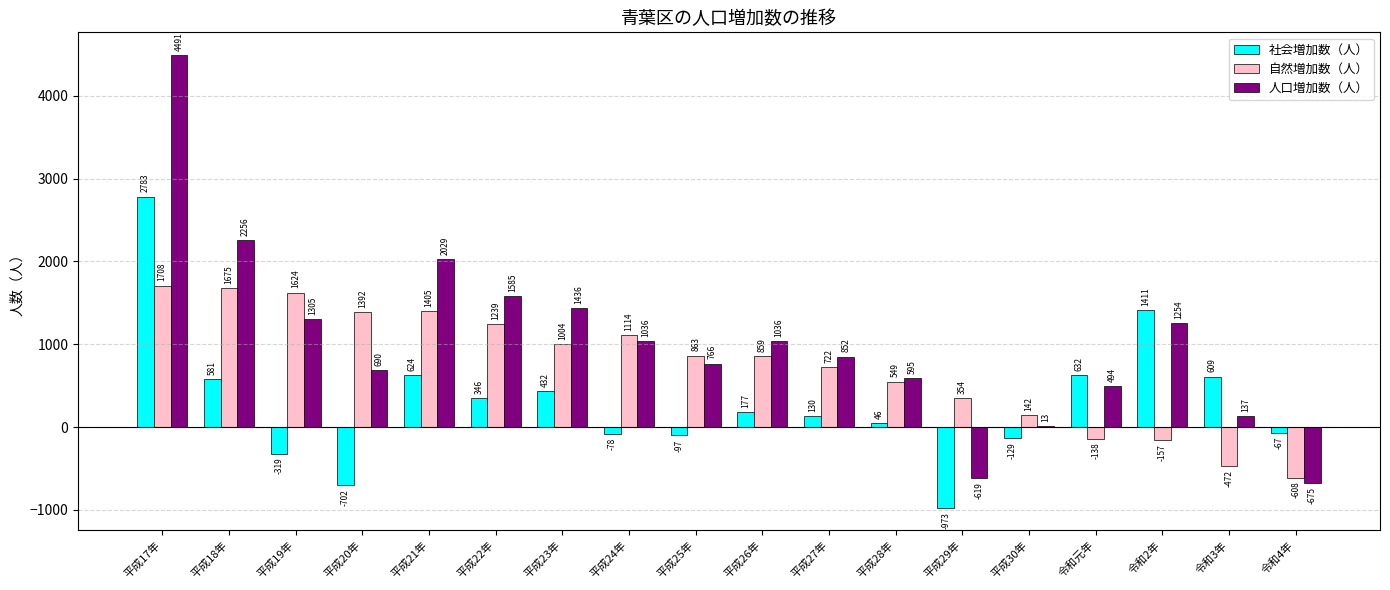

What is the difference between the 人口増加数（人） values at 平成25年 and 令和3年?

629